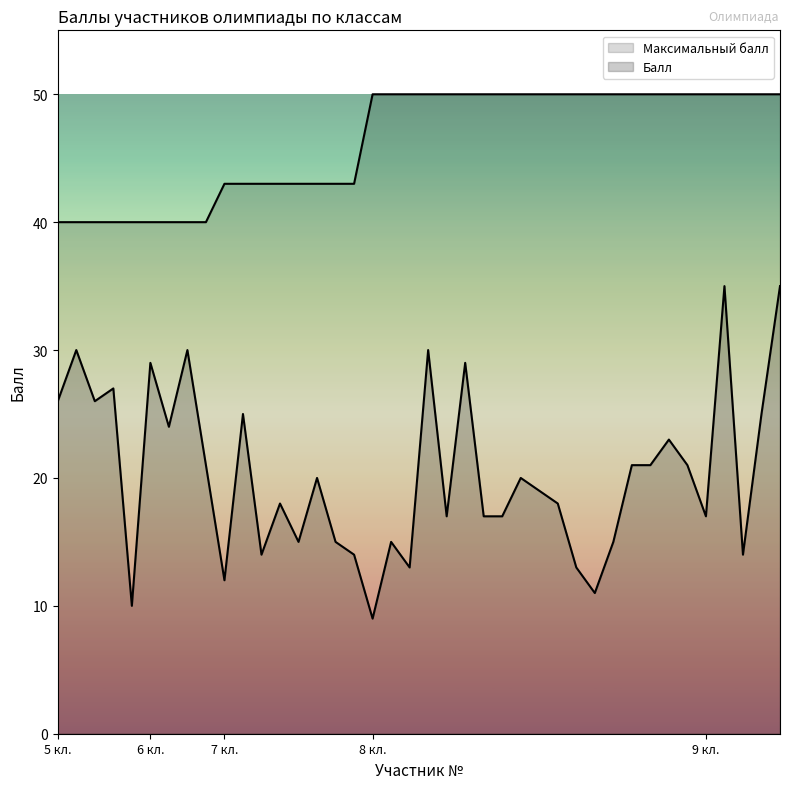

True or false: Максимальный балл and Балл cross at least once.

False